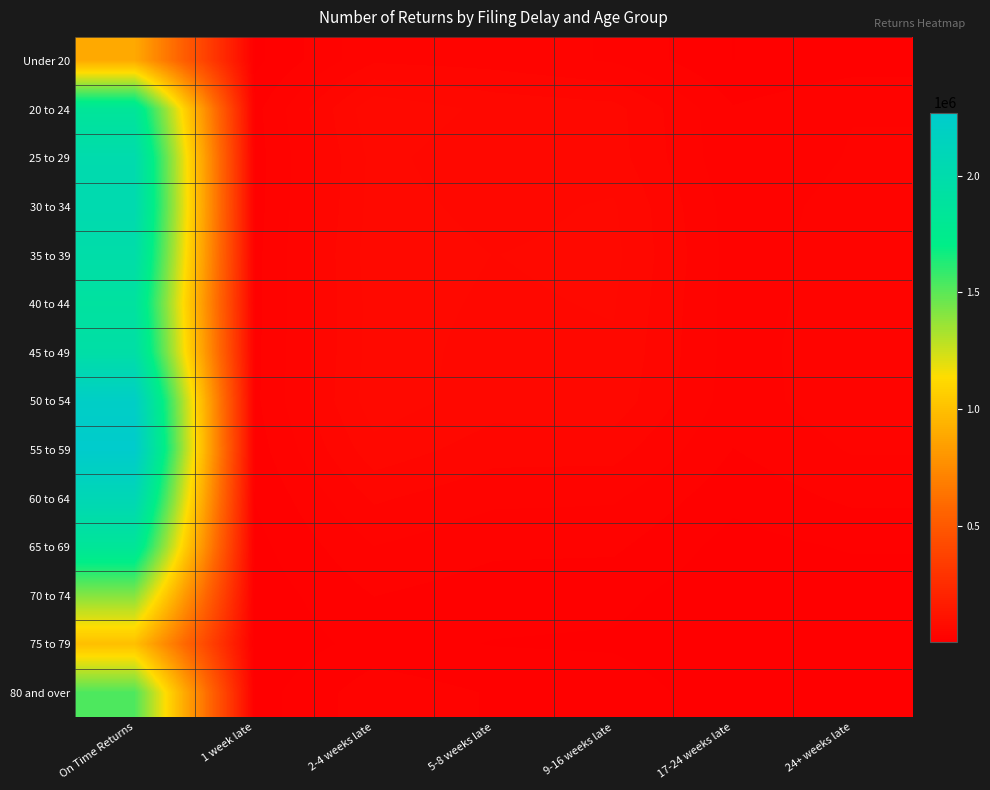

Reading left to right, extract all data points from this chart.

Under 20: On Time Returns=892660	1 week late=9320	2-4 weeks late=36840	5-8 weeks late=34670	9-16 weeks late=28490	17-24 weeks late=11760	24+ weeks late=16220
20 to 24: On Time Returns=1843760	1 week late=17530	2-4 weeks late=63070	5-8 weeks late=53720	9-16 weeks late=50490	17-24 weeks late=21400	24+ weeks late=29120
25 to 29: On Time Returns=2010110	1 week late=16450	2-4 weeks late=59010	5-8 weeks late=49720	9-16 weeks late=51230	17-24 weeks late=22380	24+ weeks late=30320
30 to 34: On Time Returns=2028990	1 week late=16880	2-4 weeks late=59760	5-8 weeks late=53390	9-16 weeks late=57170	17-24 weeks late=24920	24+ weeks late=32740
35 to 39: On Time Returns=1977340	1 week late=17710	2-4 weeks late=61280	5-8 weeks late=56000	9-16 weeks late=58500	17-24 weeks late=25860	24+ weeks late=33430
40 to 44: On Time Returns=1894750	1 week late=17910	2-4 weeks late=60200	5-8 weeks late=54740	9-16 weeks late=56820	17-24 weeks late=25250	24+ weeks late=34350
45 to 49: On Time Returns=1955340	1 week late=18410	2-4 weeks late=60310	5-8 weeks late=53100	9-16 weeks late=54930	17-24 weeks late=25590	24+ weeks late=35430
50 to 54: On Time Returns=2217420	1 week late=18560	2-4 weeks late=61600	5-8 weeks late=51280	9-16 weeks late=53030	17-24 weeks late=24690	24+ weeks late=35870
55 to 59: On Time Returns=2270000	1 week late=16000	2-4 weeks late=53090	5-8 weeks late=42560	9-16 weeks late=42280	17-24 weeks late=20520	24+ weeks late=30520
60 to 64: On Time Returns=2079200	1 week late=12000	2-4 weeks late=39920	5-8 weeks late=31700	9-16 weeks late=30780	17-24 weeks late=14340	24+ weeks late=22800
65 to 69: On Time Returns=1838450	1 week late=8800	2-4 weeks late=29400	5-8 weeks late=22650	9-16 weeks late=22360	17-24 weeks late=8120	24+ weeks late=12800
70 to 74: On Time Returns=1406090	1 week late=6190	2-4 weeks late=20880	5-8 weeks late=15950	9-16 weeks late=14740	17-24 weeks late=4580	24+ weeks late=6880
75 to 79: On Time Returns=996380	1 week late=4580	2-4 weeks late=15310	5-8 weeks late=11410	9-16 weeks late=10440	17-24 weeks late=2990	24+ weeks late=4360
80 and over: On Time Returns=1529150	1 week late=7550	2-4 weeks late=26300	5-8 weeks late=19950	9-16 weeks late=17760	17-24 weeks late=5440	24+ weeks late=8080